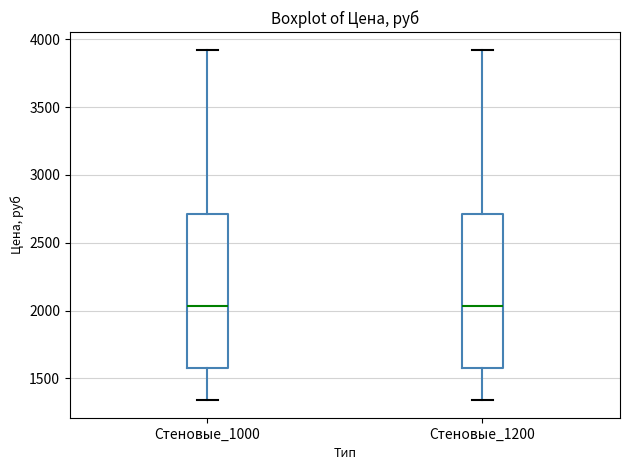

Reading left to right, transcribe this box plot: for each box, give where its median line is, the range the box spans, and where its two whiskers end, as read against the y-axis. The values are not printed on the chart, so give them approximately, as read against the axis.

Стеновые_1000: median 2050, box 1550 to 2700, whiskers 1350 to 3900
Стеновые_1200: median 2050, box 1550 to 2700, whiskers 1350 to 3900